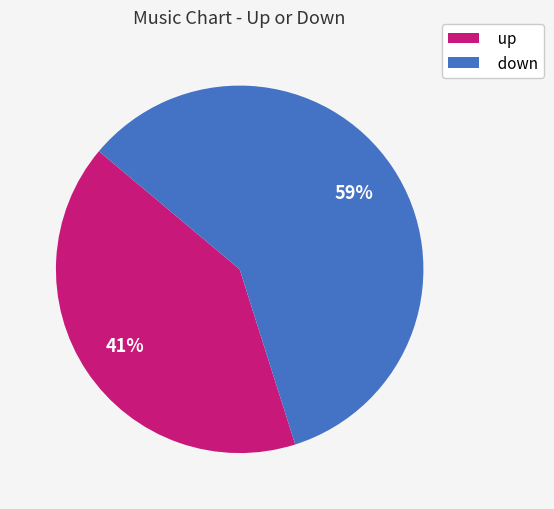

To the nearest percent, what is the combined percentage of up and down?

100%